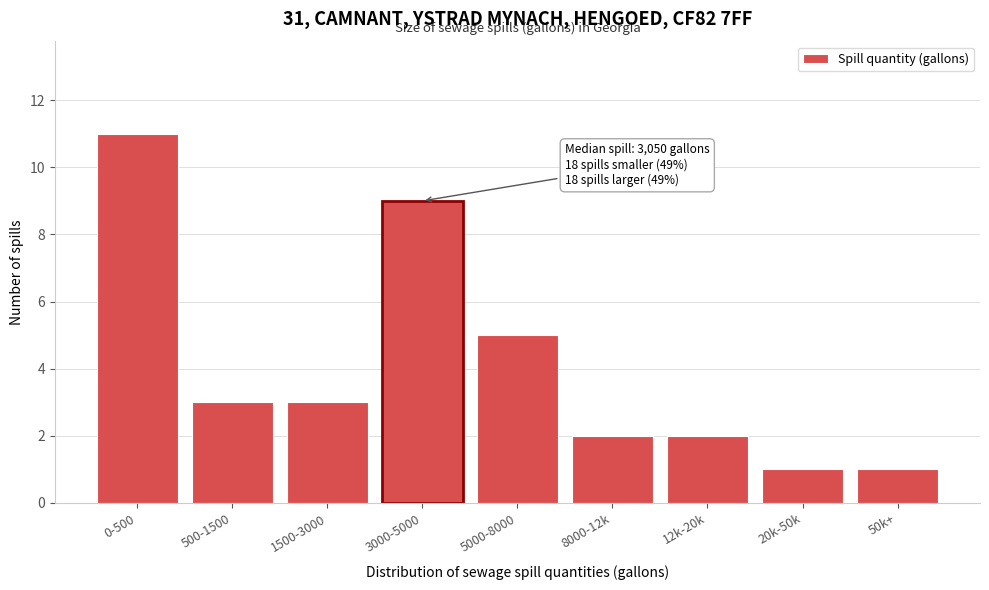

Reading right to left, list all the values displayed in this chart.

1	1	2	2	5	9	3	3	11